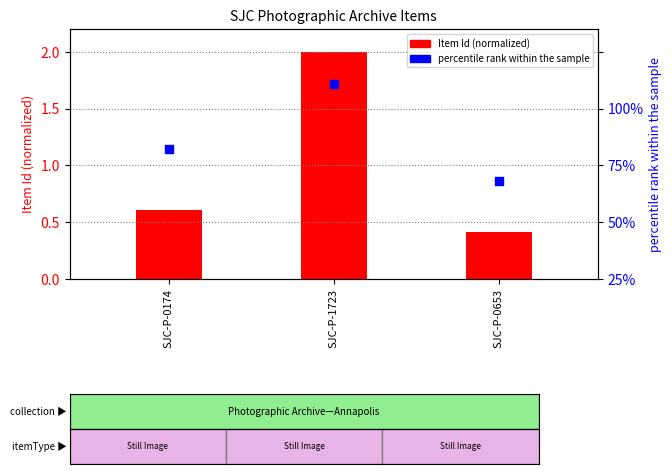

Which series contains the highest Y value?

percentile rank within the sample